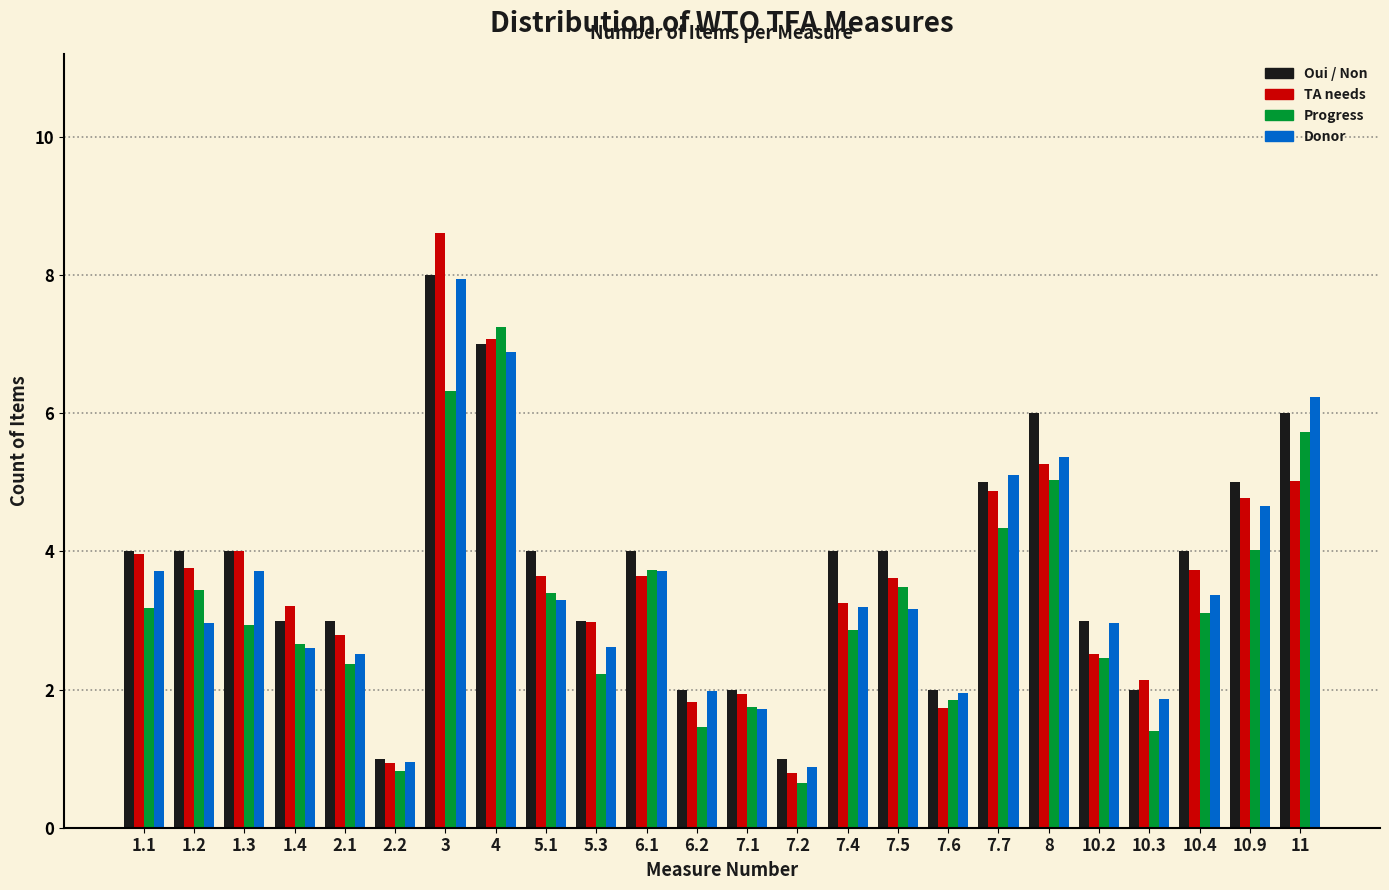

What is the sum of all Oui / Non values?

91.0